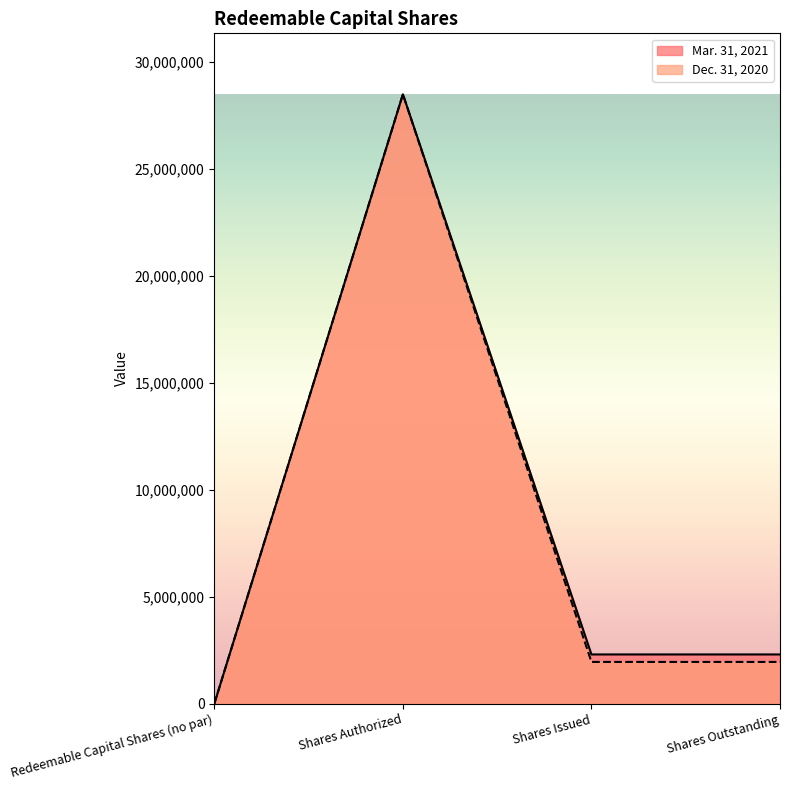

Is it true that Mar. 31, 2021 equals 18343382 at Shares Authorized?

False